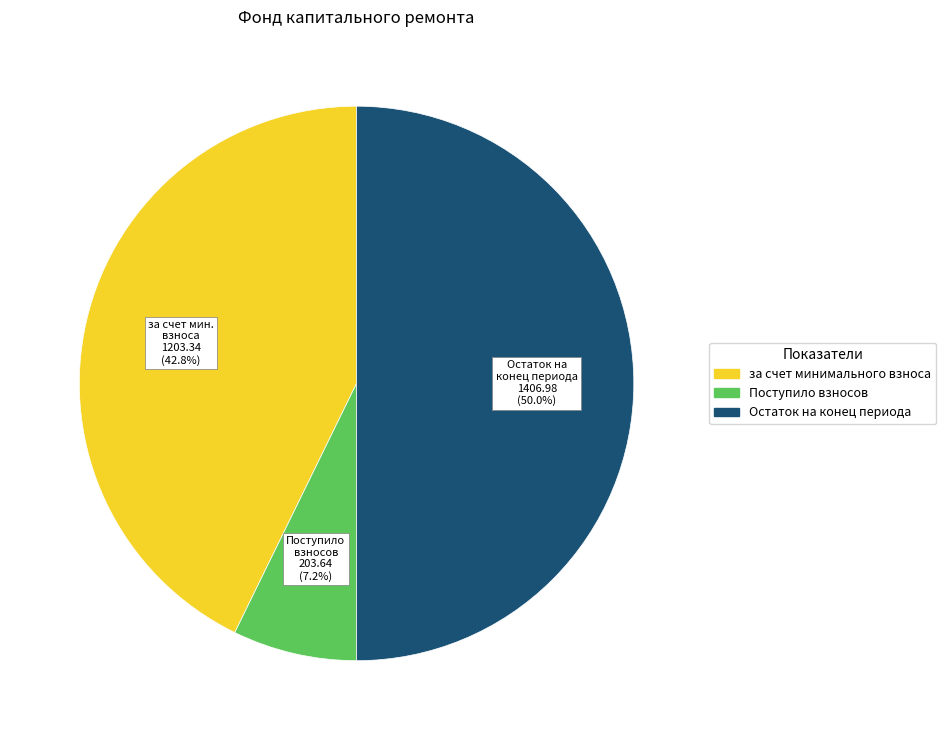

What is the total percentage of Поступило взносов and за счет мин. взноса?

50.0%